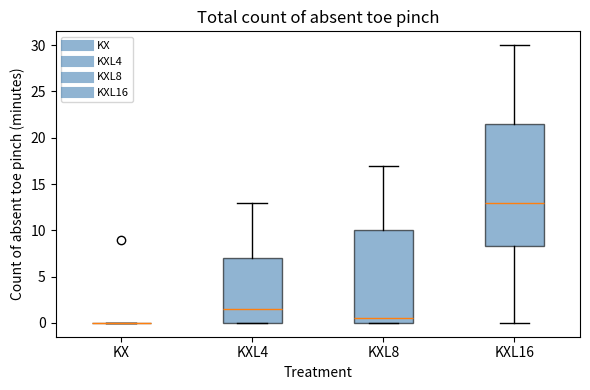

Reading left to right, read every box against the y-axis: the position of its median line, the range the box covers, and the ends of its whiskers. The values are not printed on the chart, so give them approximately, as read against the axis.

KX: box collapsed to a line at 0.0, whiskers 0.0 to 0.0
KXL4: median 1.5, box 0.0 to 7.0, whiskers 0.0 to 13.0
KXL8: median 0.5, box 0.0 to 10.0, whiskers 0.0 to 17.0
KXL16: median 13.0, box 8.5 to 21.5, whiskers 0.0 to 30.0